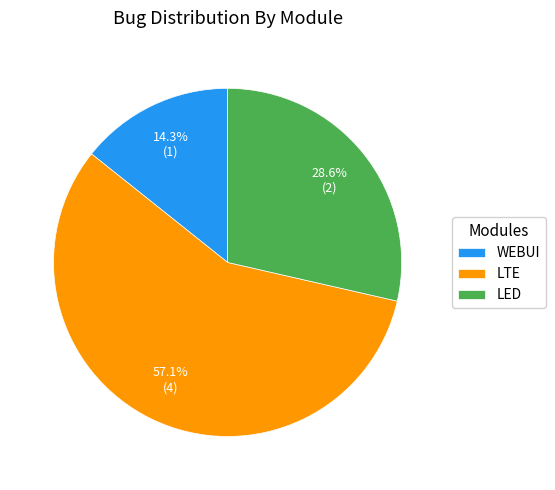

Which category has the biggest portion of the pie?

LTE